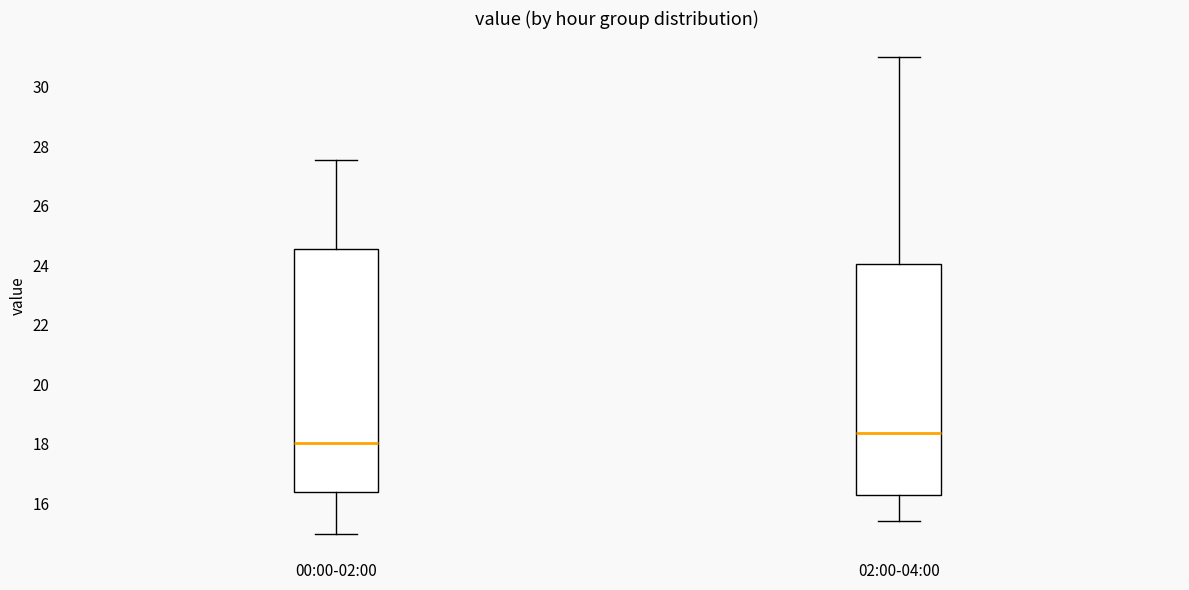

Reading left to right, read every box against the y-axis: the position of its median line, the range the box covers, and the ends of its whiskers. The values are not printed on the chart, so give them approximately, as read against the axis.

00:00-02:00: median 18.0, box 16.4 to 24.6, whiskers 15.0 to 27.6
02:00-04:00: median 18.4, box 16.2 to 24.0, whiskers 15.4 to 31.0